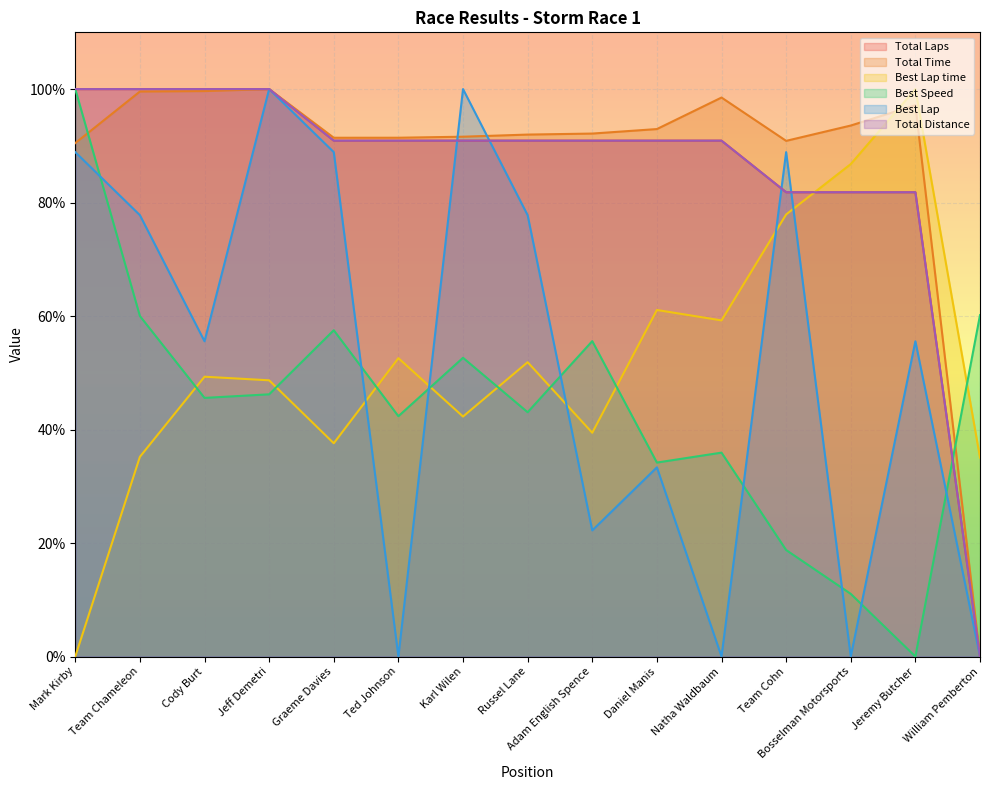

Where does the Total Distance series first go above 90?

Mark Kirby